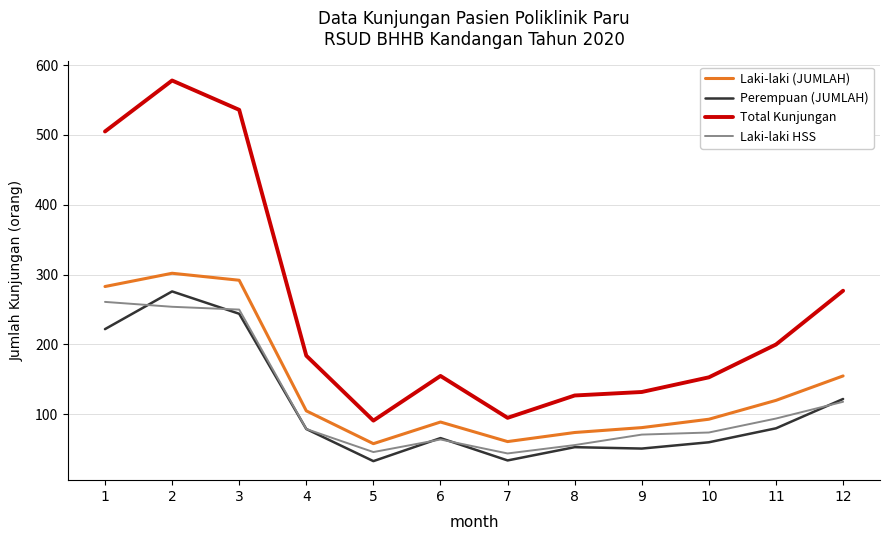

Which series has the largest range (max minus min)?

Total Kunjungan